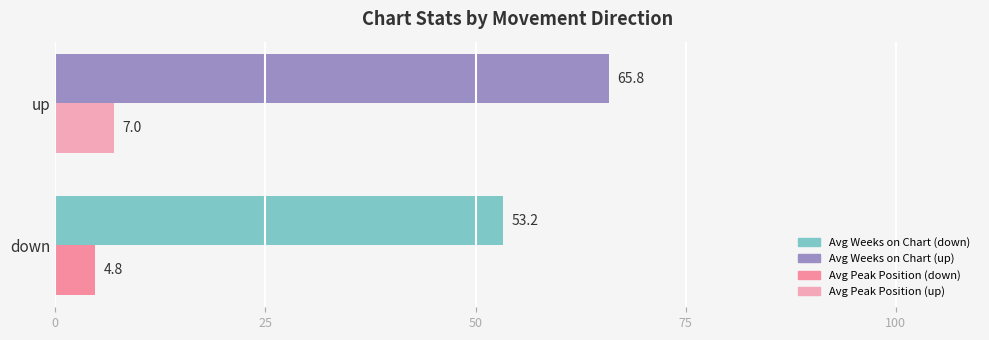

At which category is the sum across all series the highest?

up